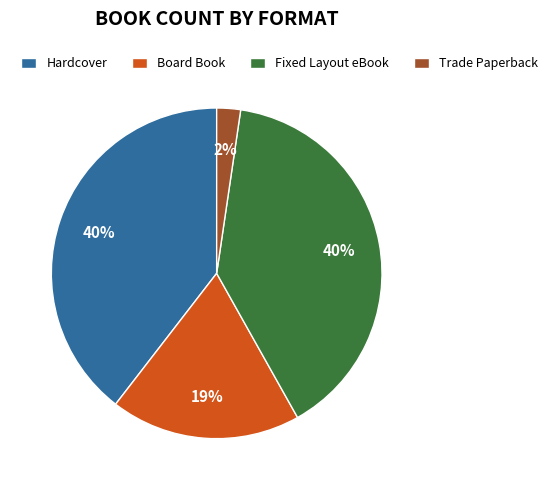

To the nearest percent, what portion does Board Book represent?

19%